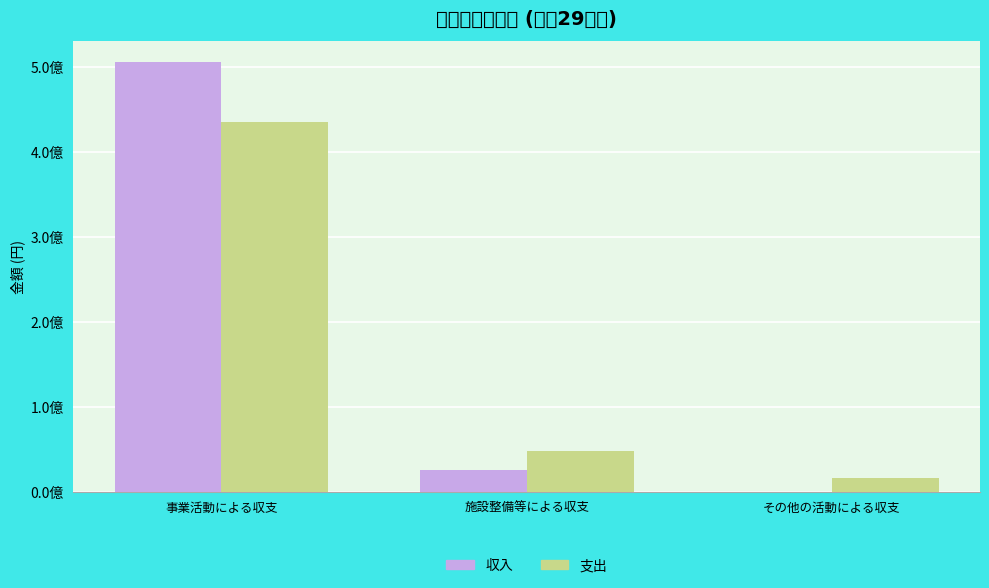

Reading left to right, what are all the values shown in this chart?

収入: 505417939	25499008	0
支出: 435054020	47859827	16055525